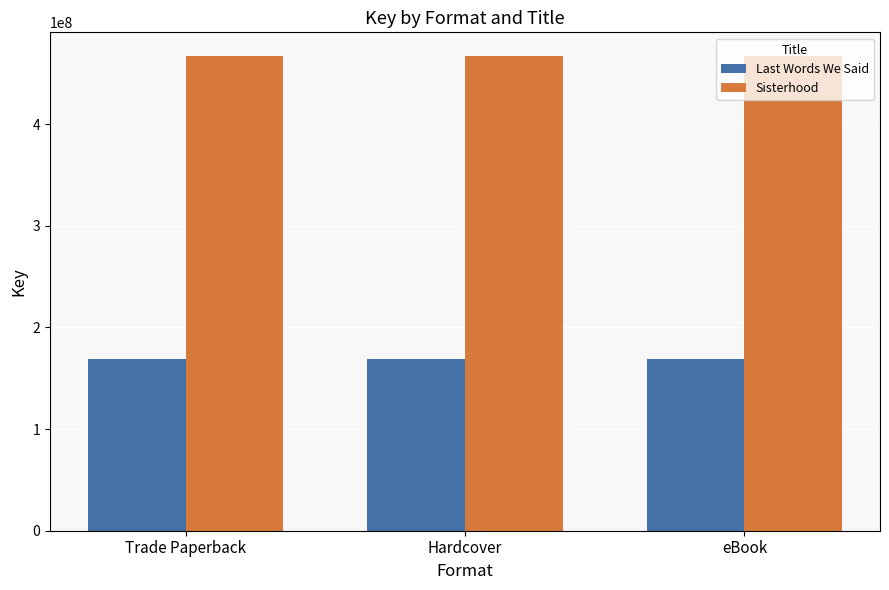

What is the sum of the Sisterhood values at eBook and Trade Paperback?

933725268